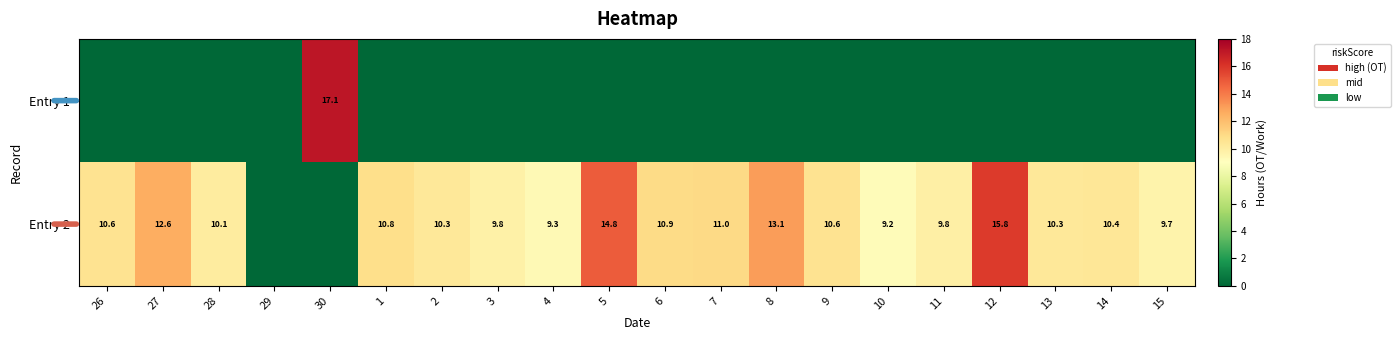

Is it true that Entry 2 equals 5.0 at 10?

False